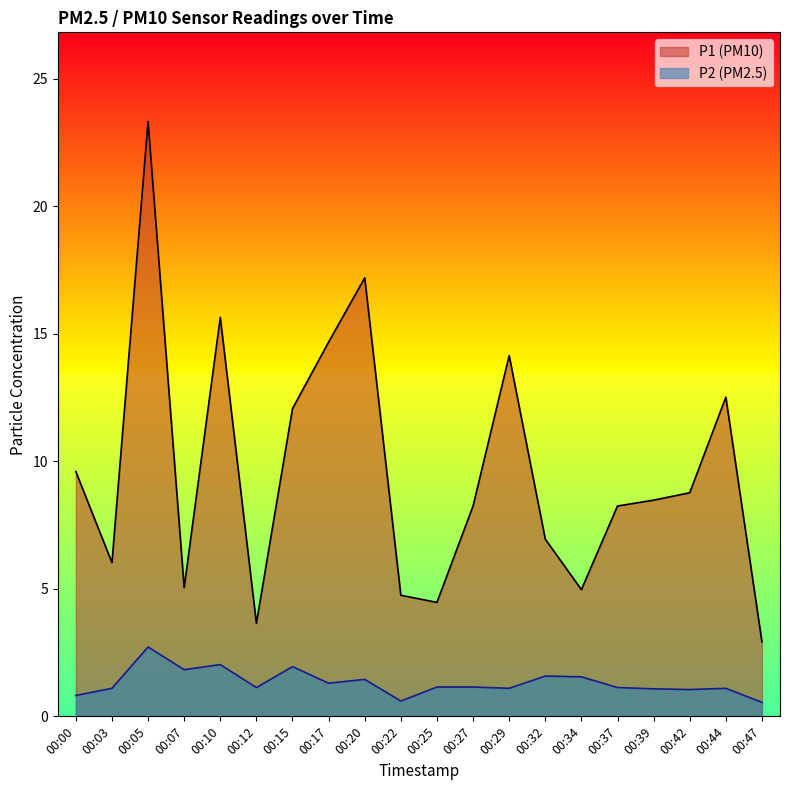

What value does the P1 series have at 00:15?

12.1